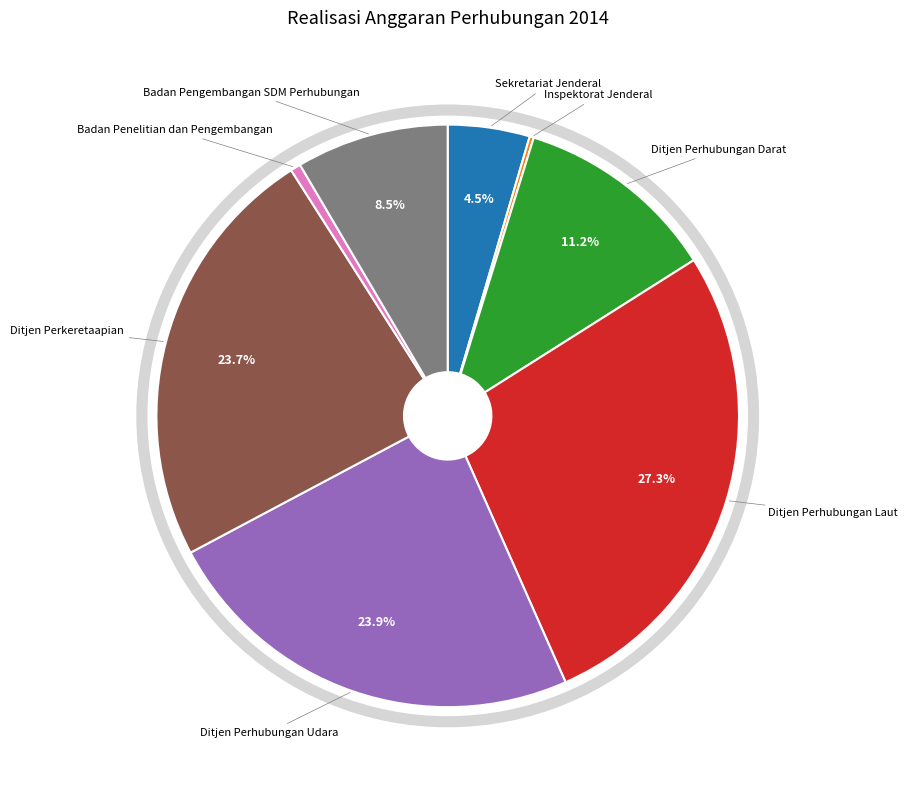

What percentage is NOT represented by Badan Pengembangan SDM Perhubungan?

91.5%